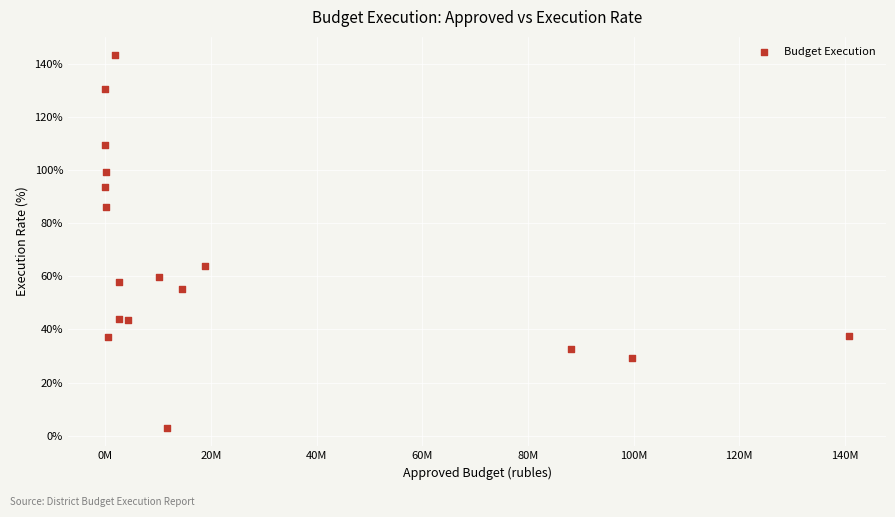

What Y value in the scatter plot is closest to 73?

63.8